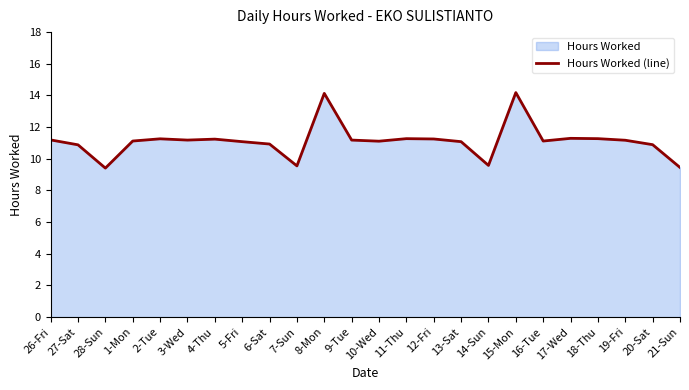

Is it true that the value at 28-Sun is 16.7?

False